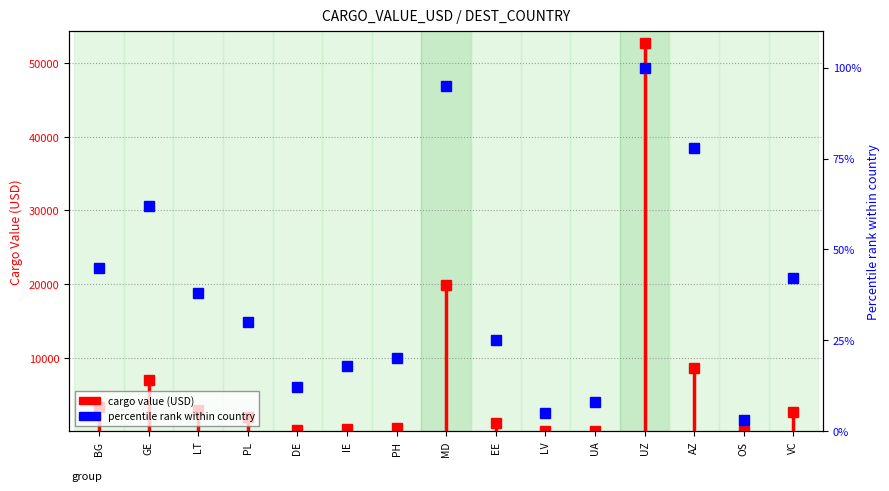

What is the change in value from BG to GE?

+3223